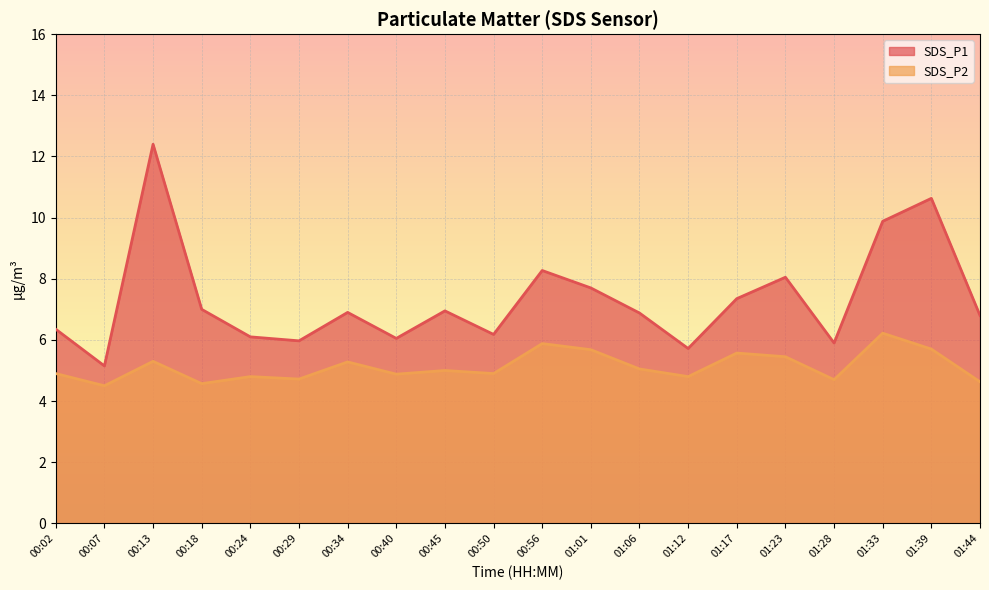

True or false: SDS_P1 and SDS_P2 intersect in this chart.

False